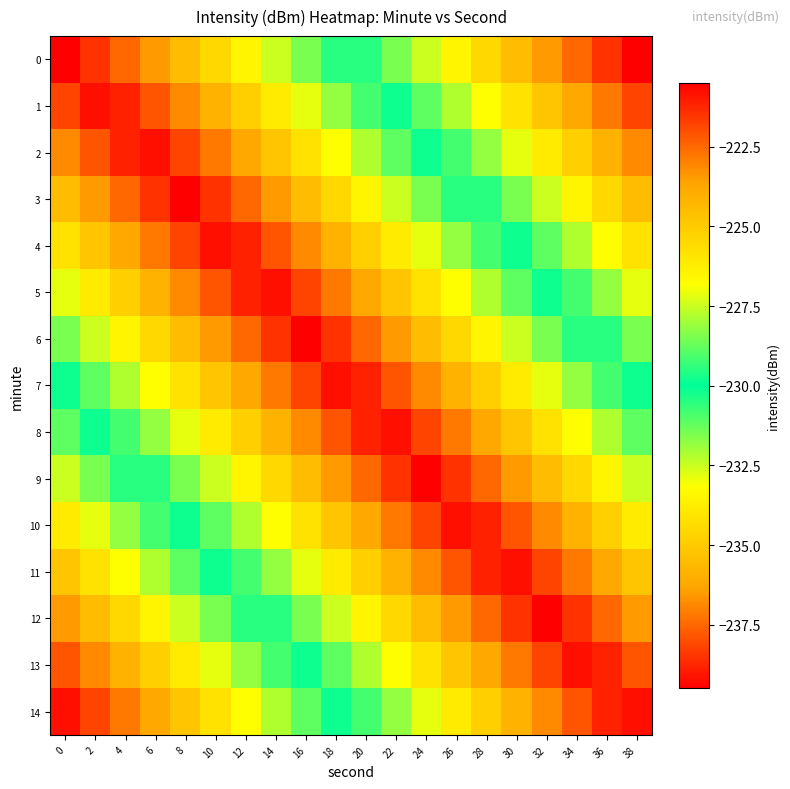

What is the smallest value displayed?

-239.5